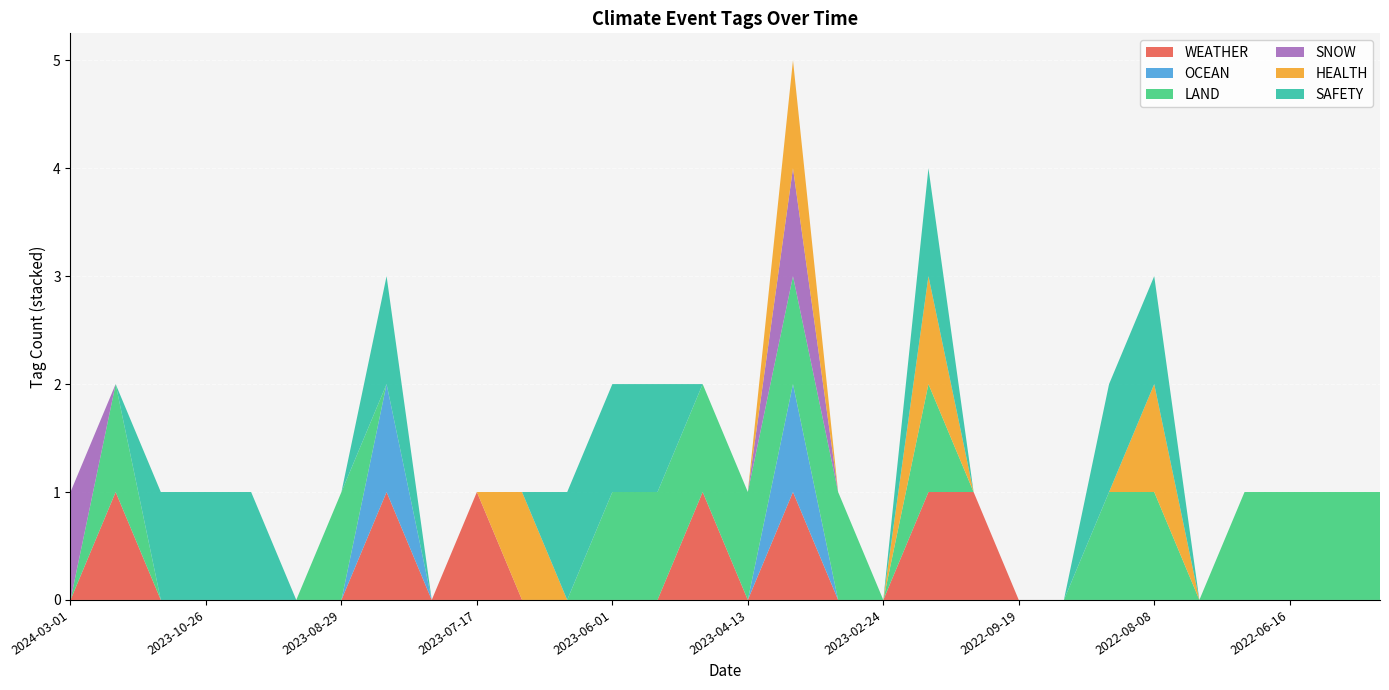

Reading left to right, list all the values displayed in this chart.

WEATHER: 0	1	0	0	0	0	0	1	0	1	0	0	0	0	1	0	1	0	0	1	1	0	0	0	0	0	0	0	0	0
OCEAN: 0	0	0	0	0	0	0	1	0	0	0	0	0	0	0	0	1	0	0	0	0	0	0	0	0	0	0	0	0	0
LAND: 0	1	0	0	0	0	1	0	0	0	0	0	1	1	1	1	1	1	0	1	0	0	0	1	1	0	1	1	1	1
SNOW: 1	0	0	0	0	0	0	0	0	0	0	0	0	0	0	0	1	0	0	0	0	0	0	0	0	0	0	0	0	0
HEALTH: 0	0	0	0	0	0	0	0	0	0	1	0	0	0	0	0	1	0	0	1	0	0	0	0	1	0	0	0	0	0
SAFETY: 0	0	1	1	1	0	0	1	0	0	0	1	1	1	0	0	0	0	0	1	0	0	0	1	1	0	0	0	0	0